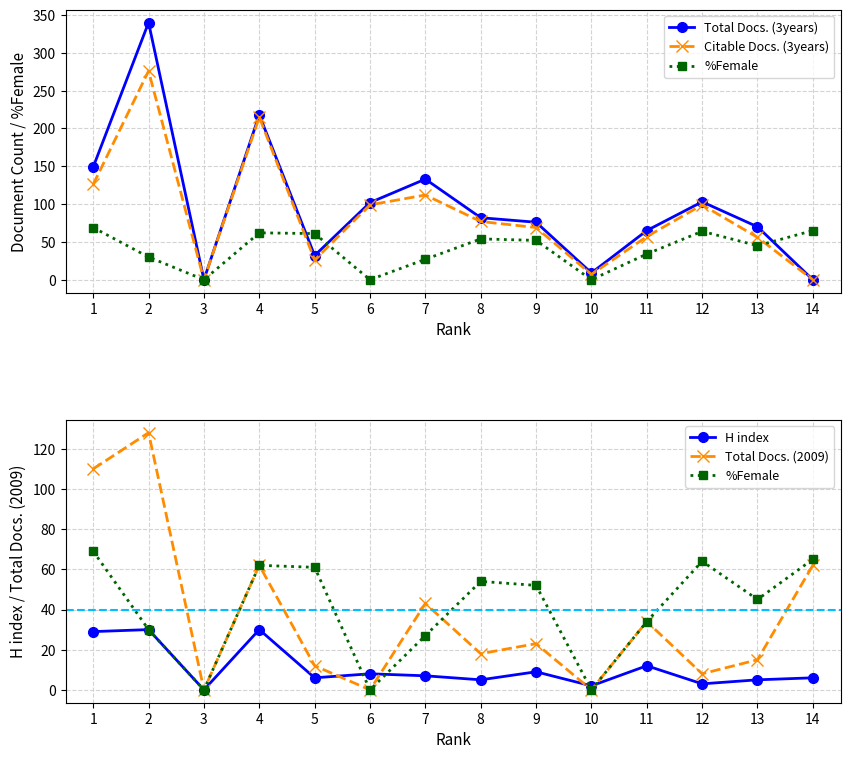

At which label is Citable Docs. (3years) closest to 138?

1